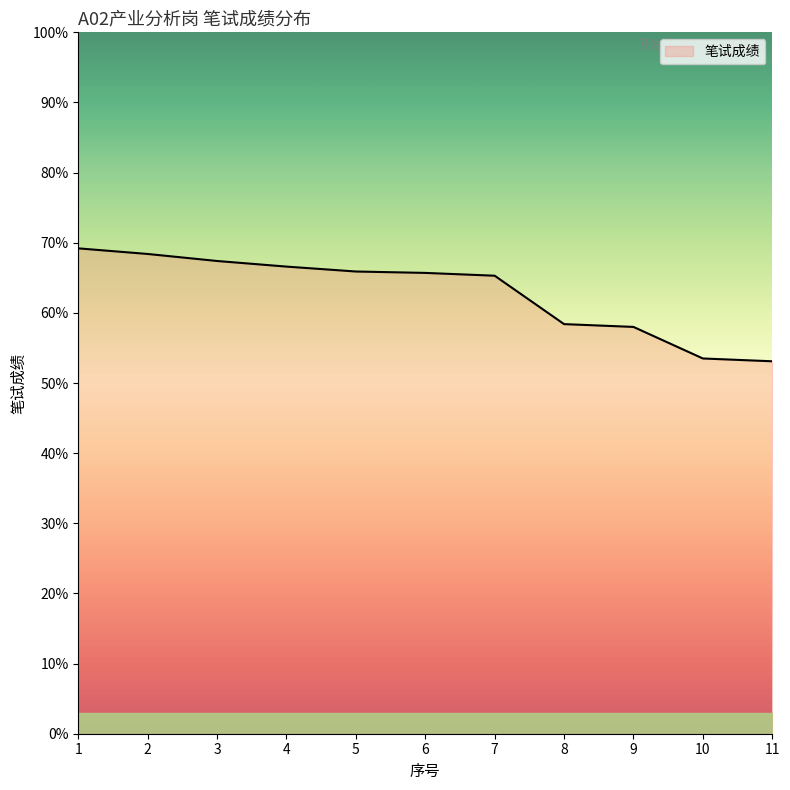

What is the approximate value at 3?

67.4